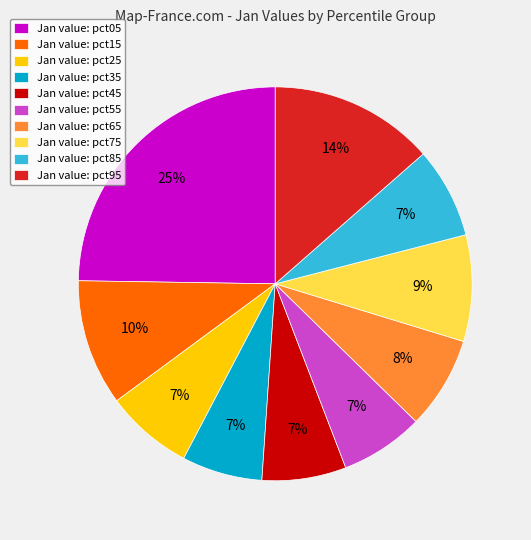

Is it true that Jan value: pct75 is 9% of the pie?

True